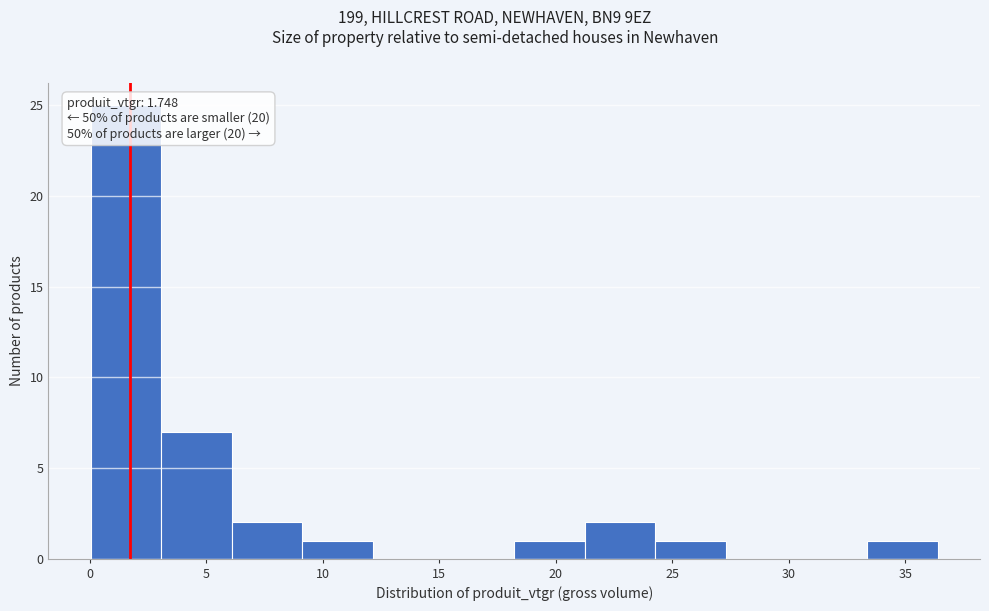

Which range on the x-axis has the tallest bar?

0.0 to 3.0